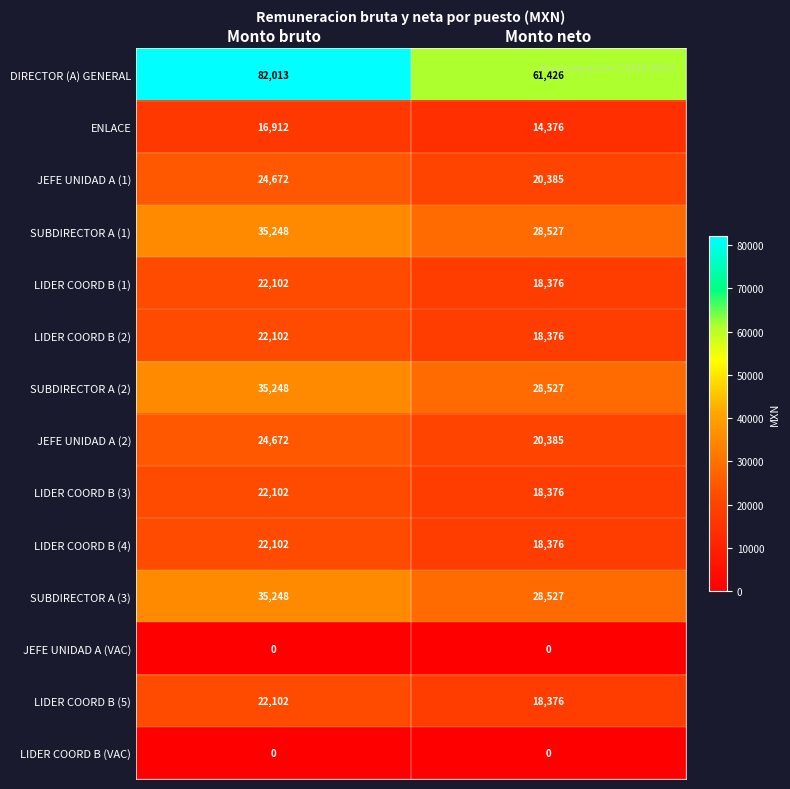

Which category has the lowest value in the ENLACE series?

Monto neto